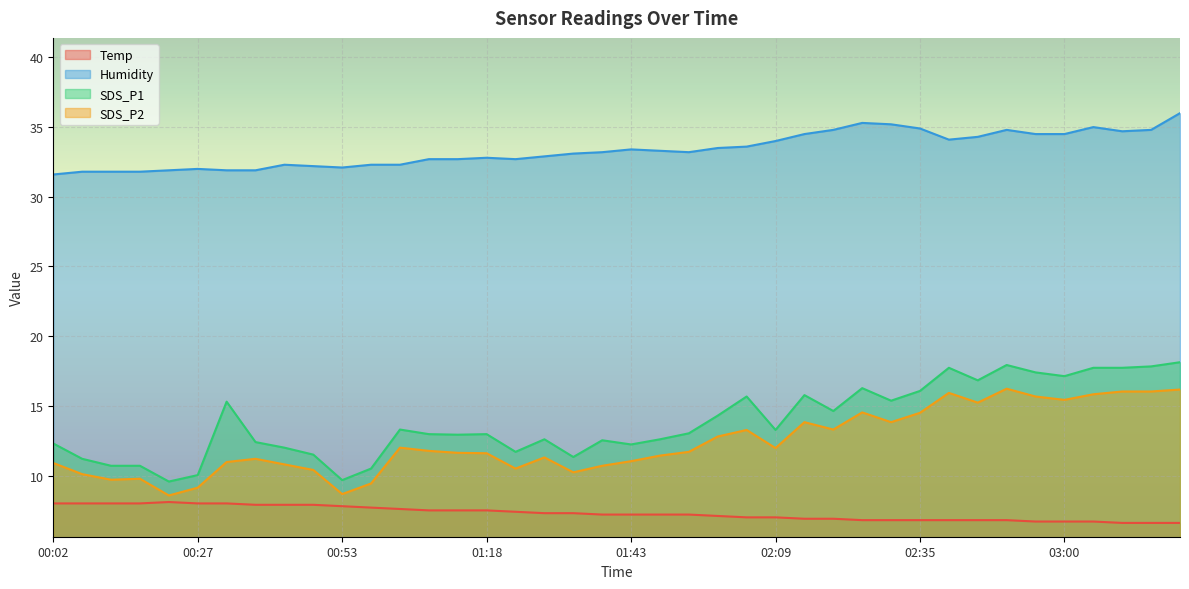

How many lines are shown in the chart?

4